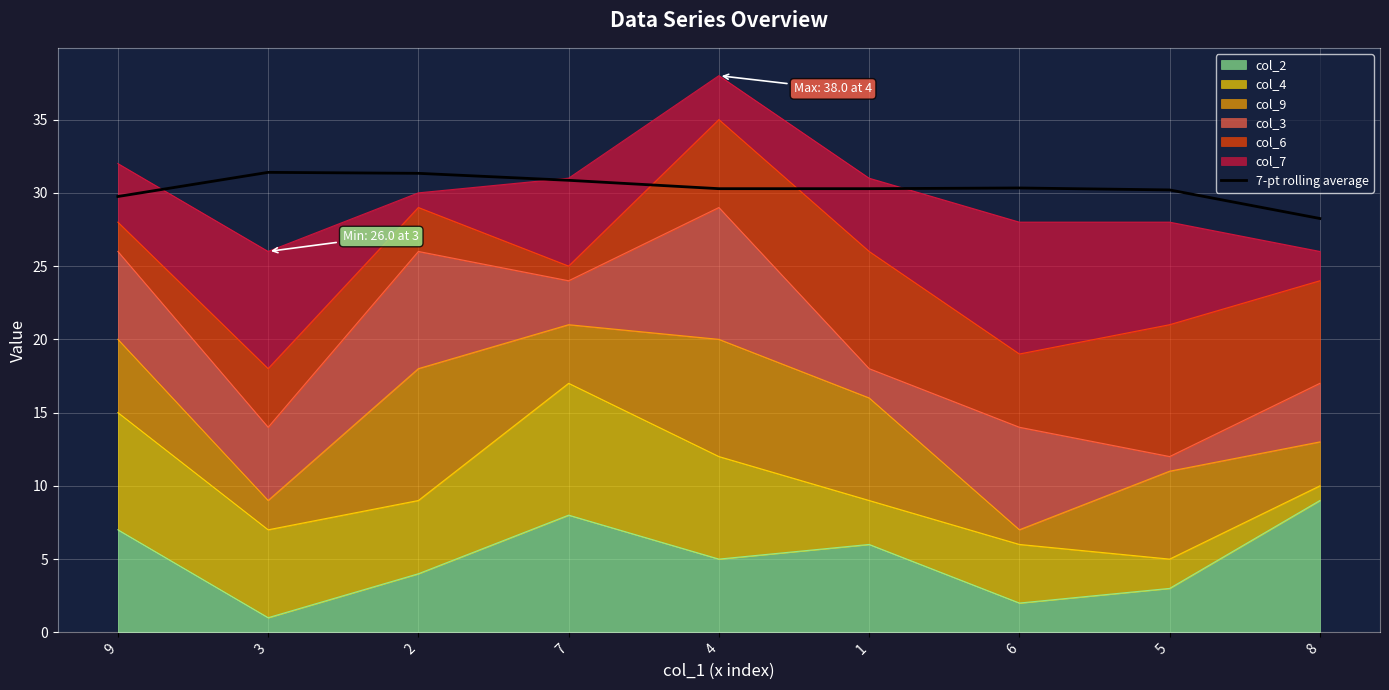

Which has a higher value, 5 or 7?

7